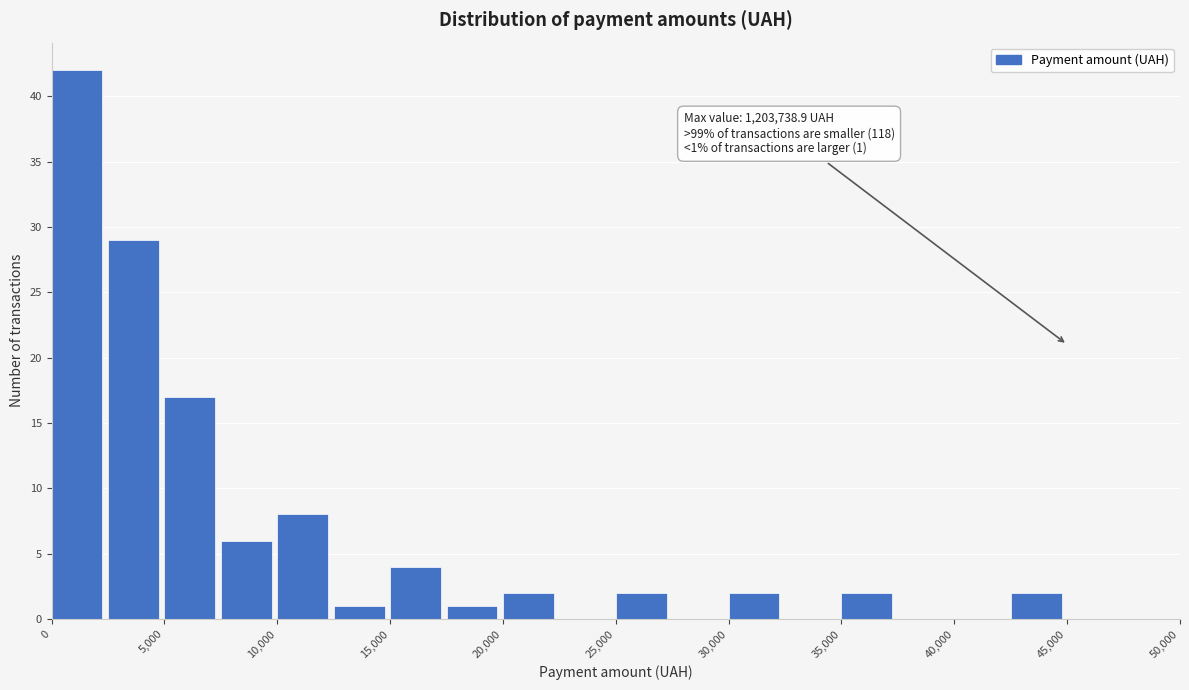

Over which range of the x-axis is the bar tallest?

0 to 2500